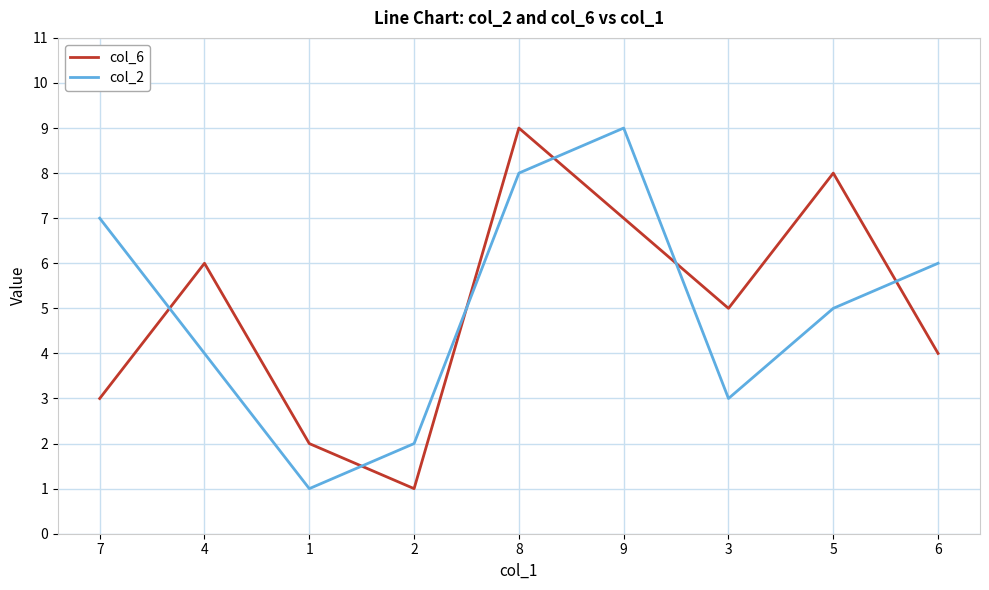

The col_6 series shows 3 at 1. True or false?

False